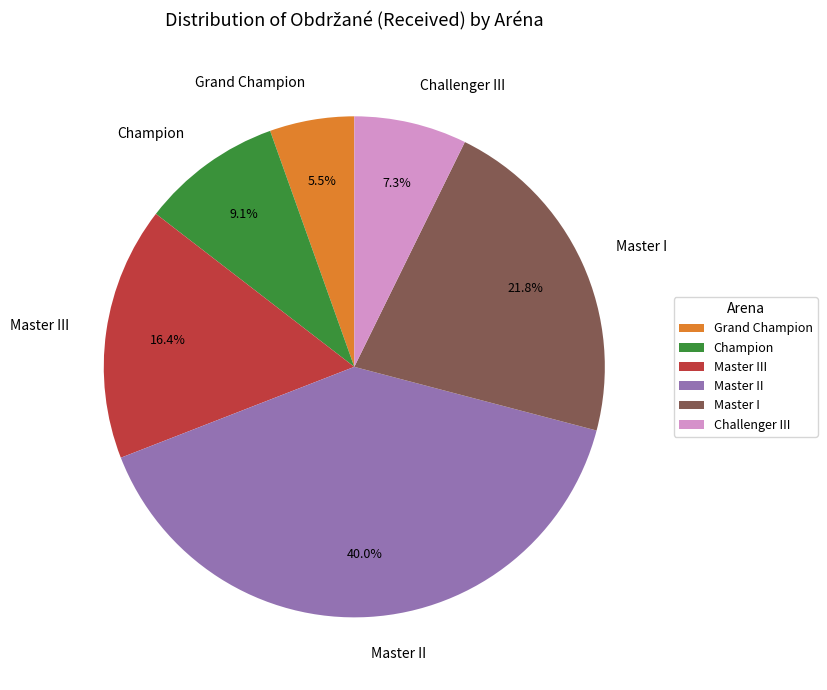

Combined, do Master III and Master I account for over 50%?

No